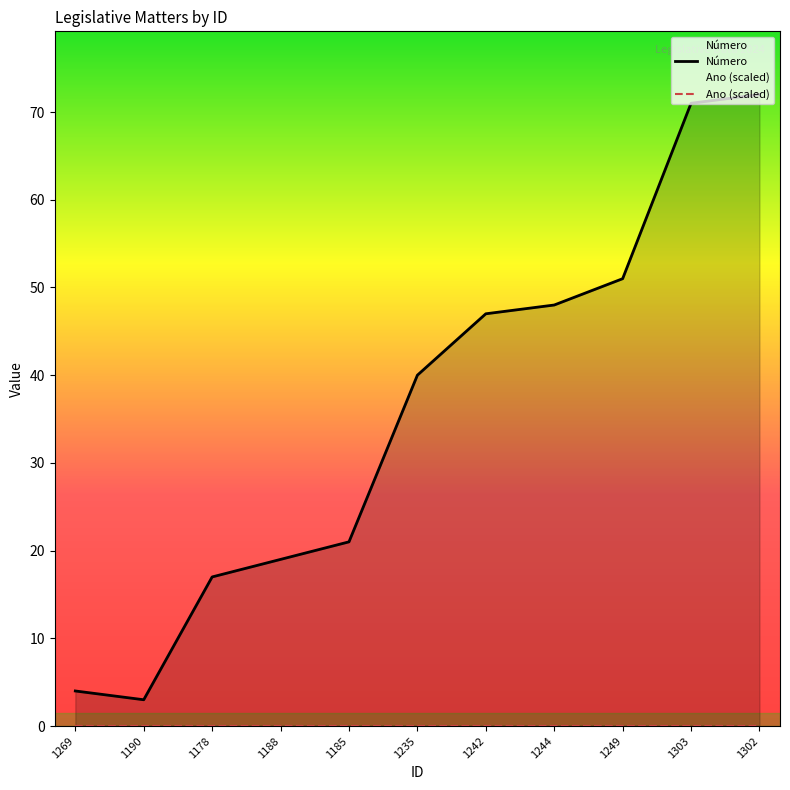

Does the chart have visible grid lines?

No